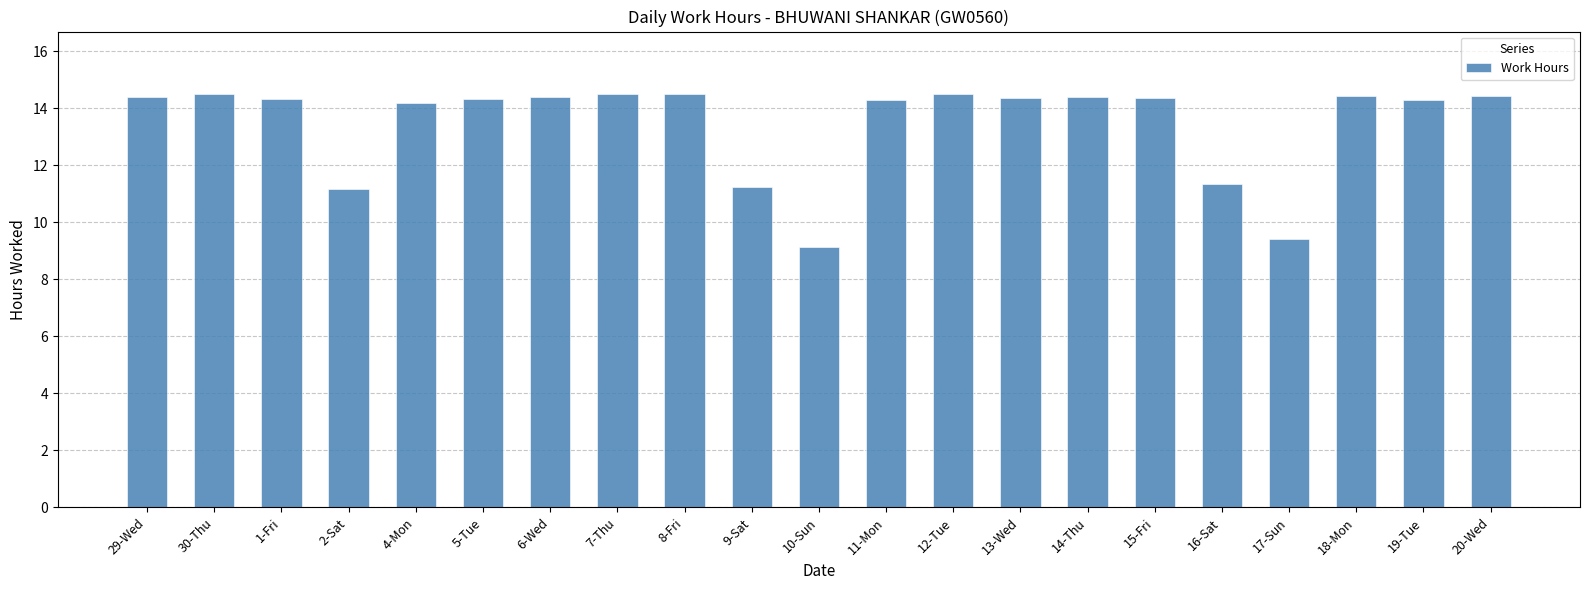

Is it true that the value at 20-Wed is 20.2?

False